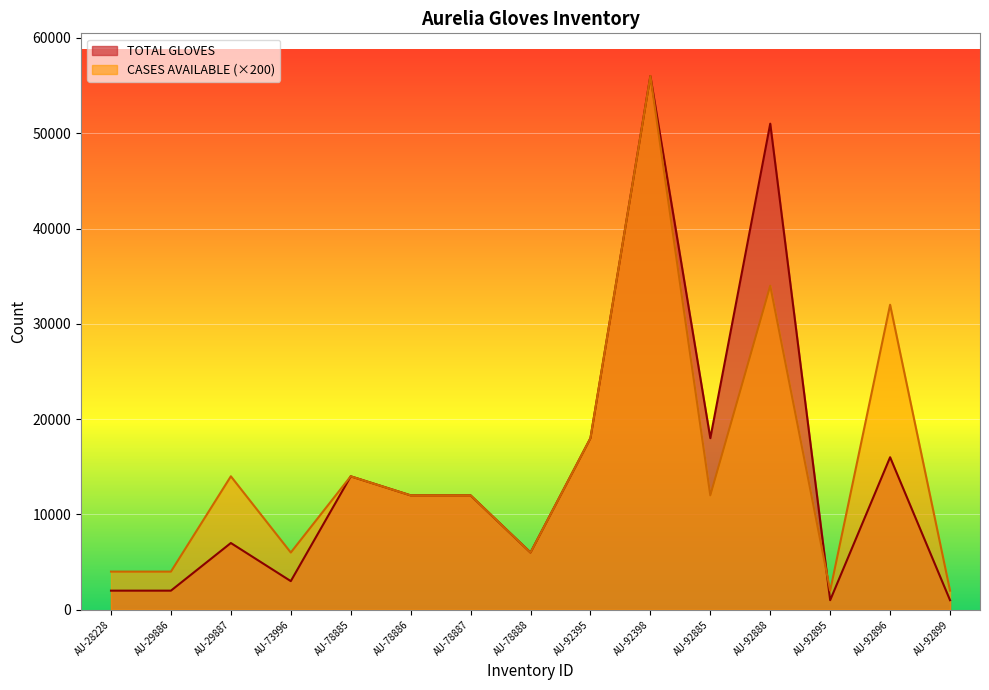

Which category has the lowest value in the CASES AVAILABLE series?

AU-92895